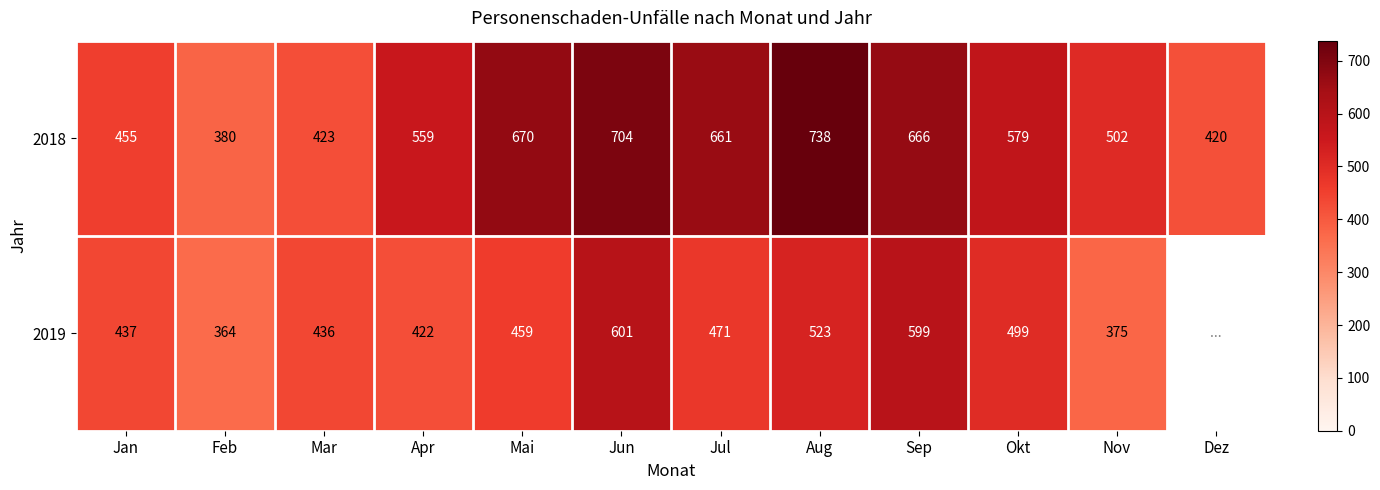

What is the difference between the second highest and minimum values in the 2018 series?

324